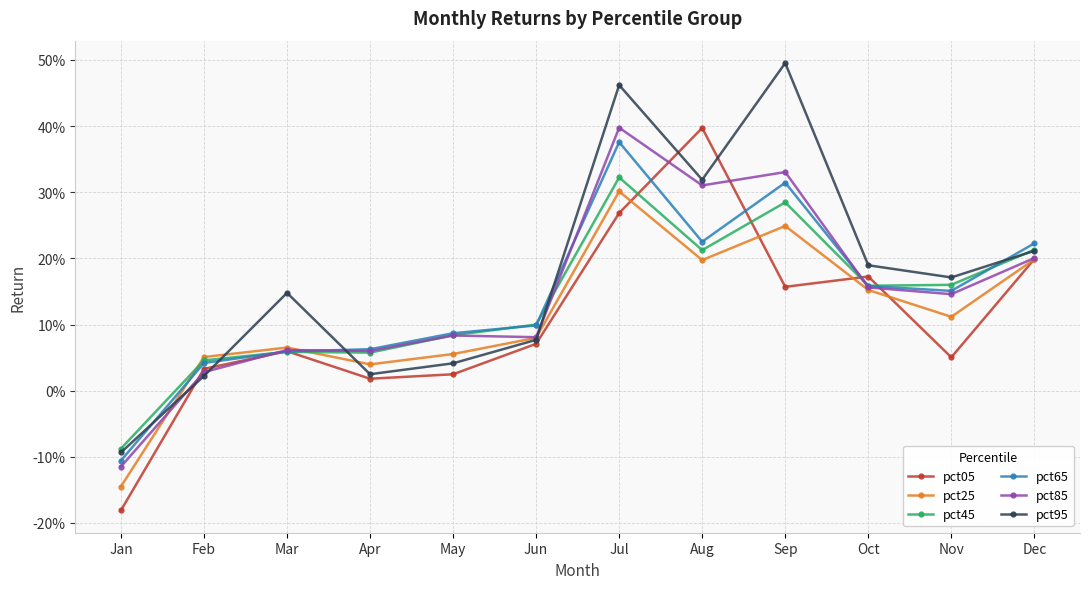

What is the value of the pct05 point at the 12th from the left?

0.2